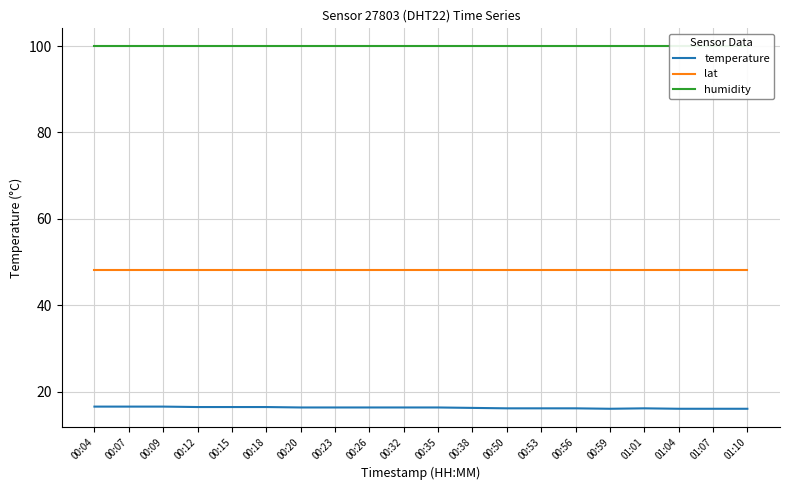

True or false: humidity and lat intersect in this chart.

False